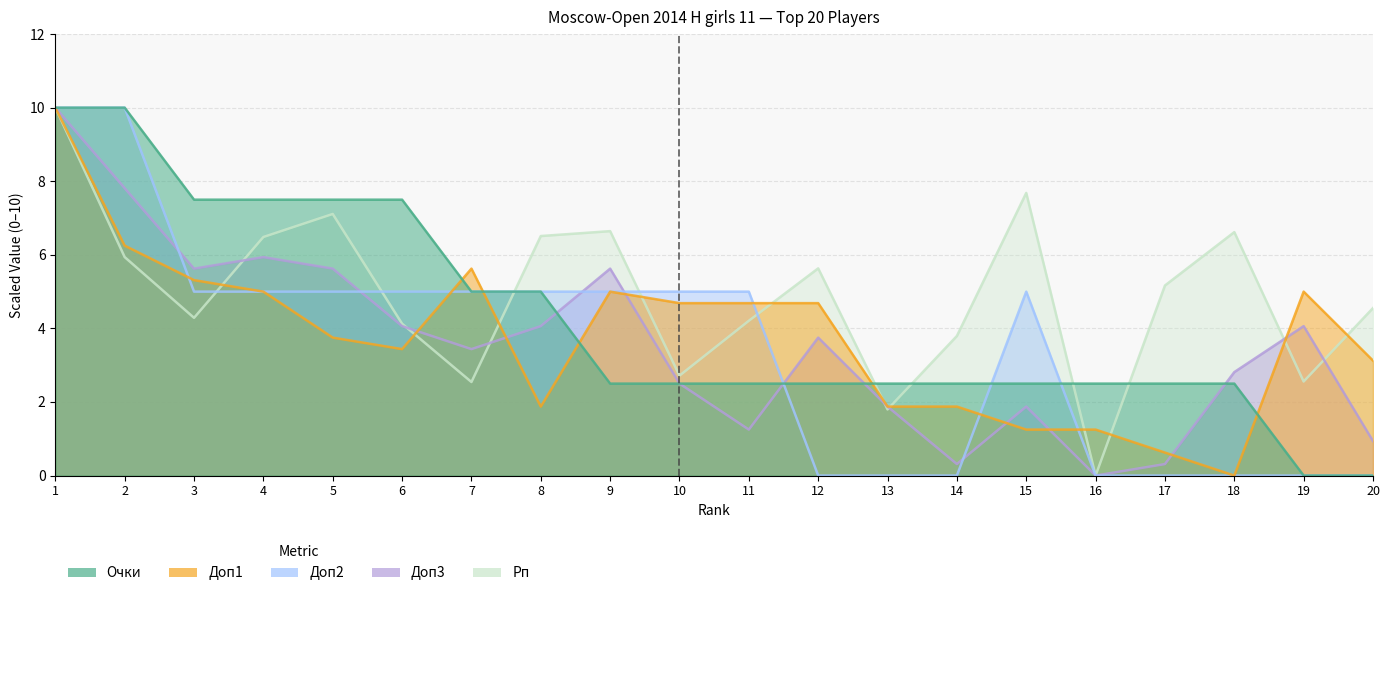

What is the difference between the maximum and minimum values in the Доп1 series?

10.0